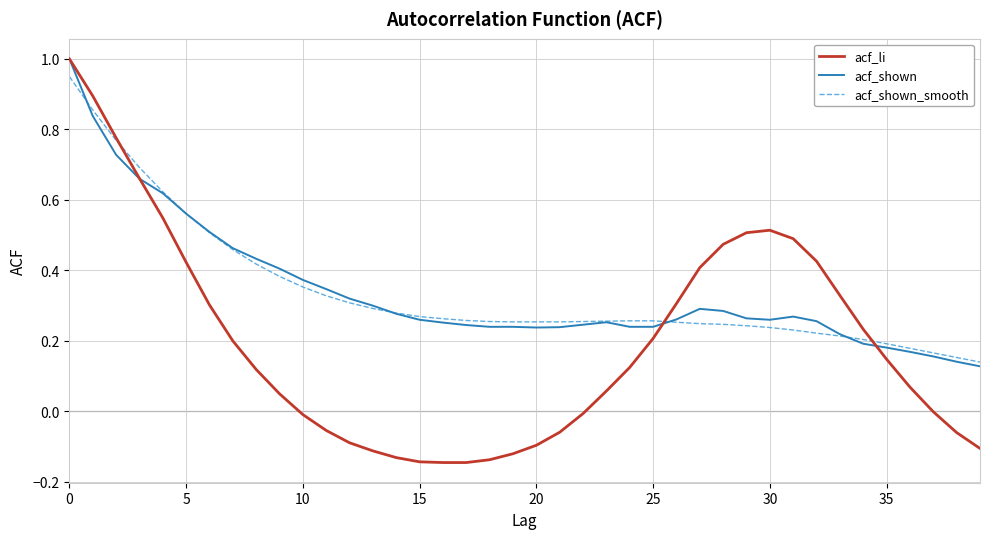

Which series ends up on top after the final intersection of acf_shown and acf_li?

acf_shown